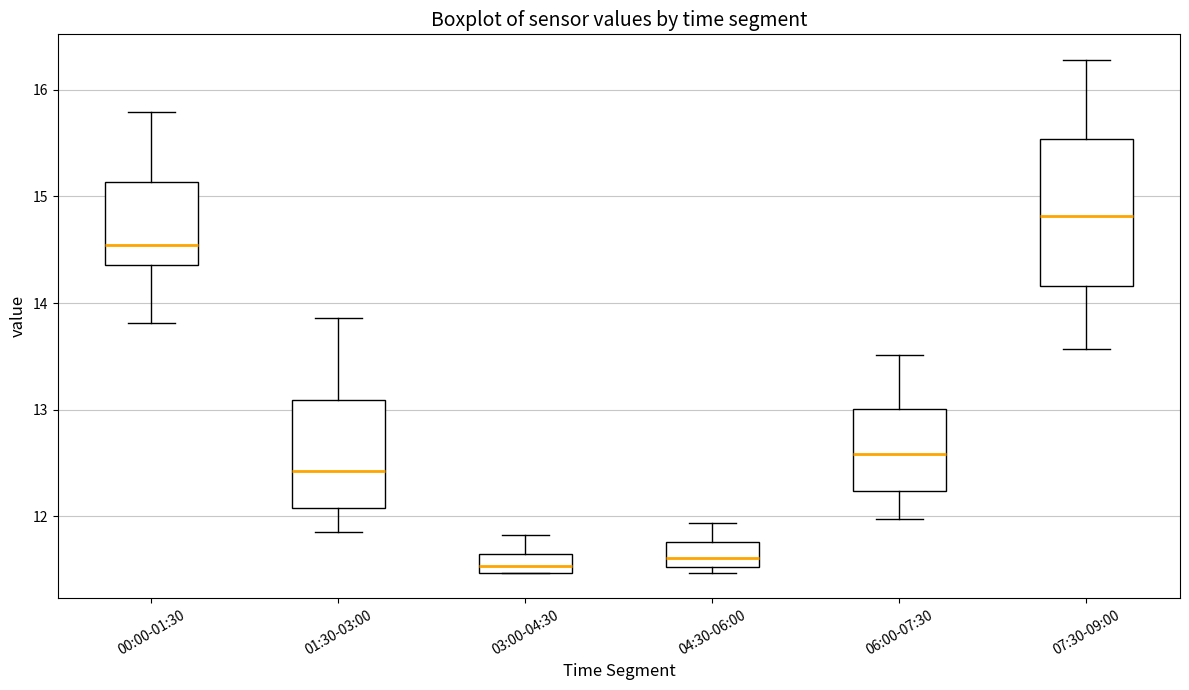

Comparing the boxes themselves (not the whiskers), which one is the tallest?

07:30-09:00